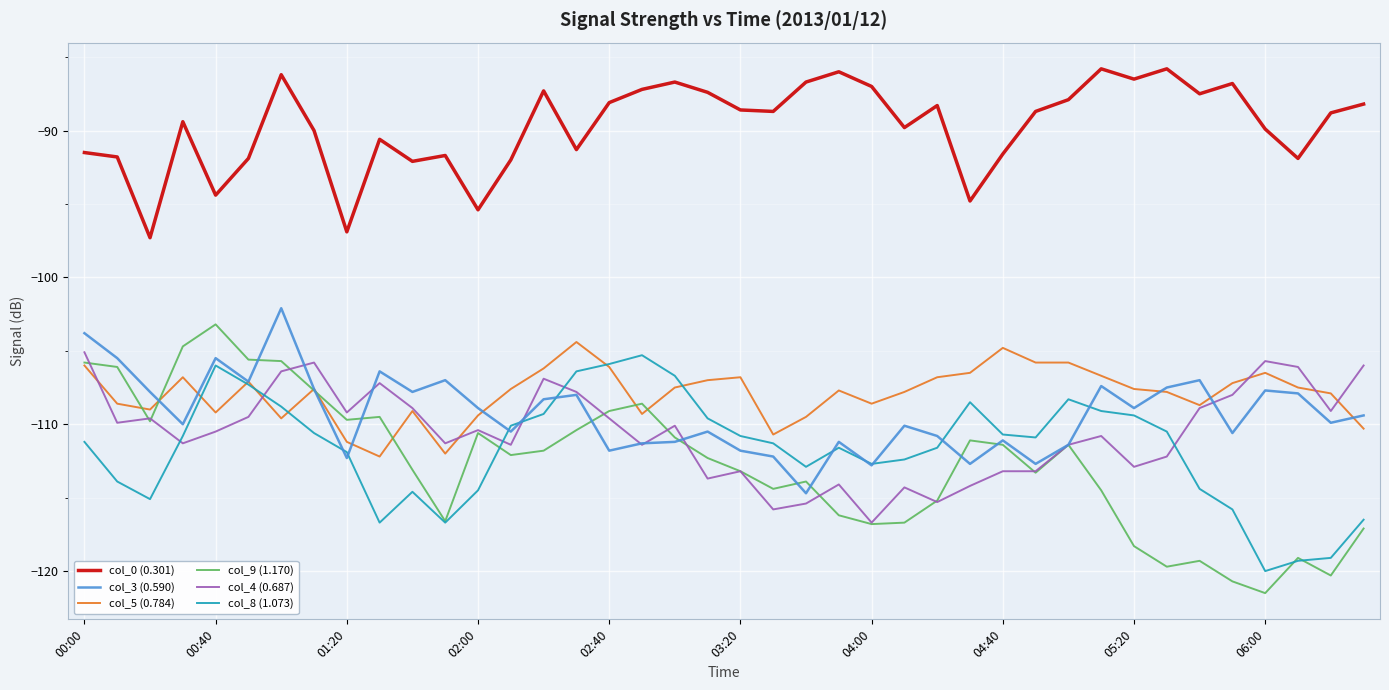

What is the maximum value for col_3 (0.590)?

-102.1